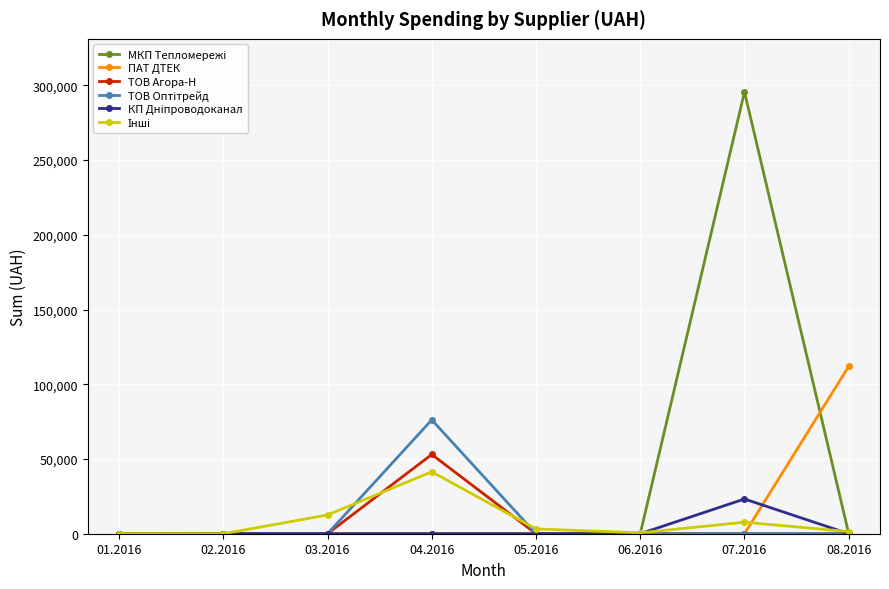

Which series changed the most between 04.2016 and 08.2016?

ПАТ ДТЕК